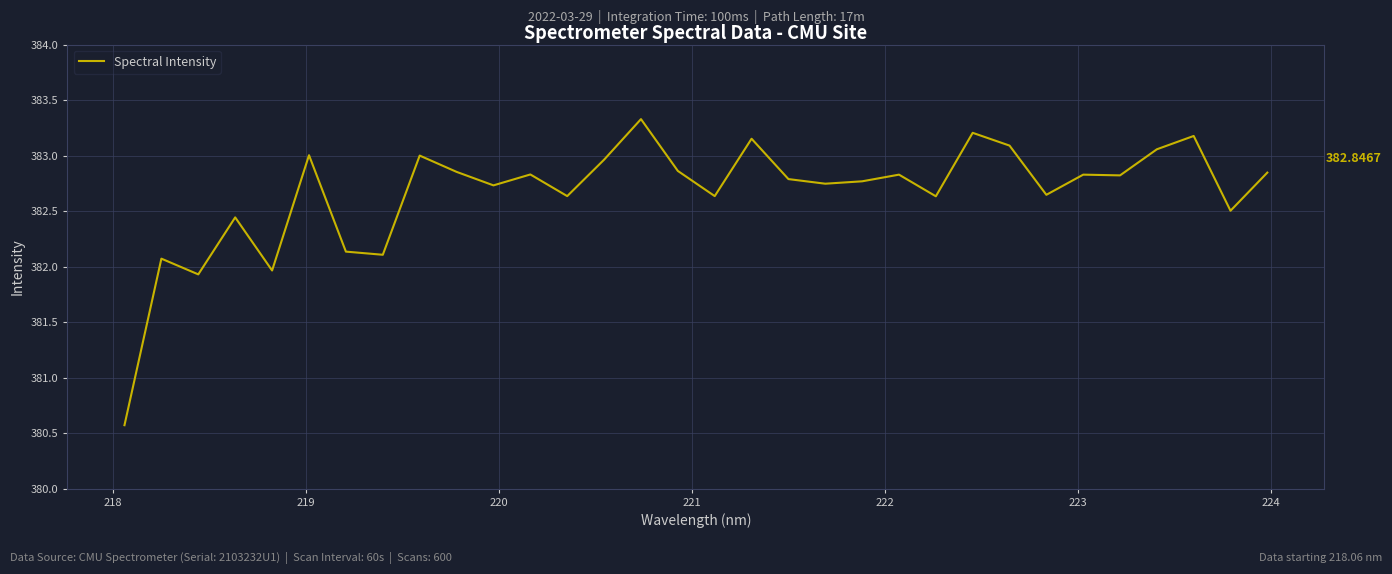

Does the chart display data point markers on the line(s)?

No